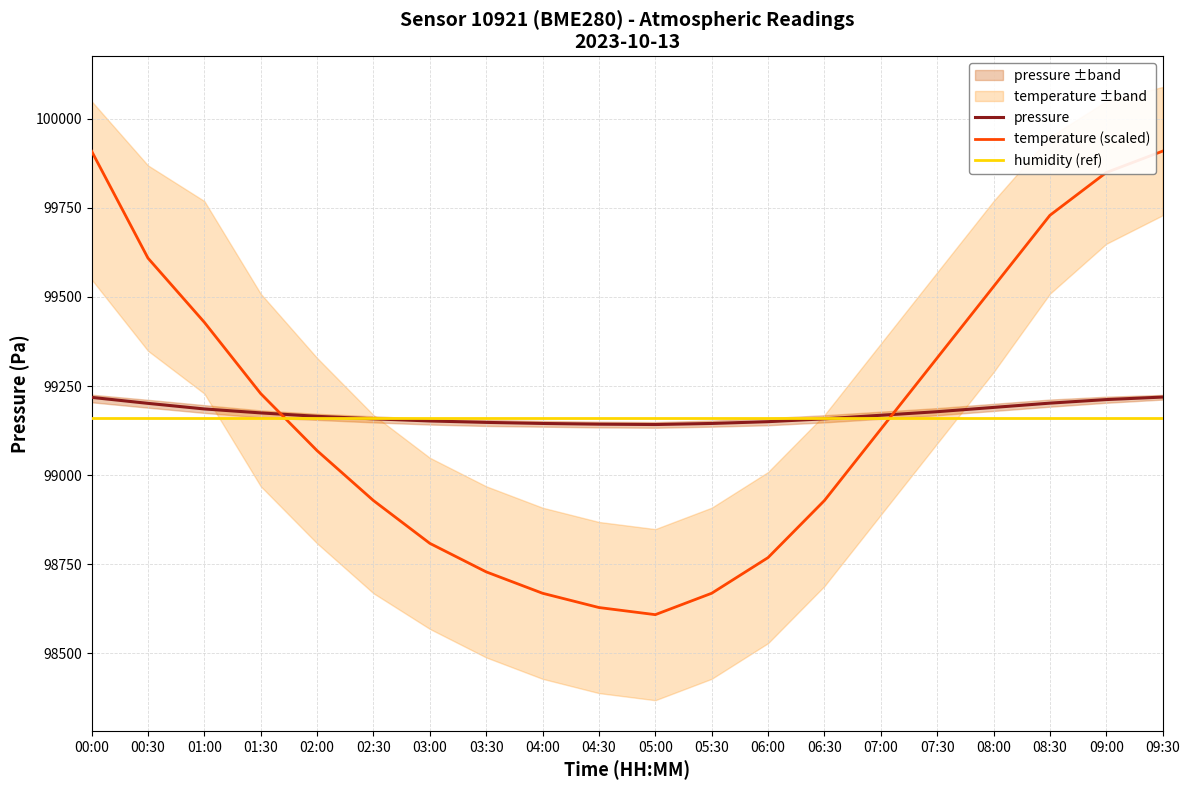

True or false: pressure has more than 1 interior local peaks.

False